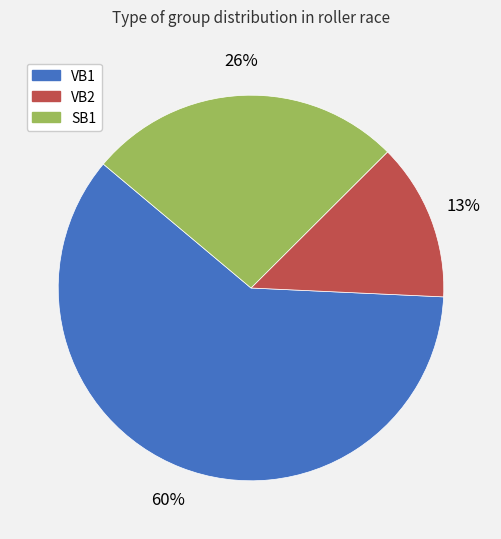

To the nearest percent, what portion does SB1 represent?

26%